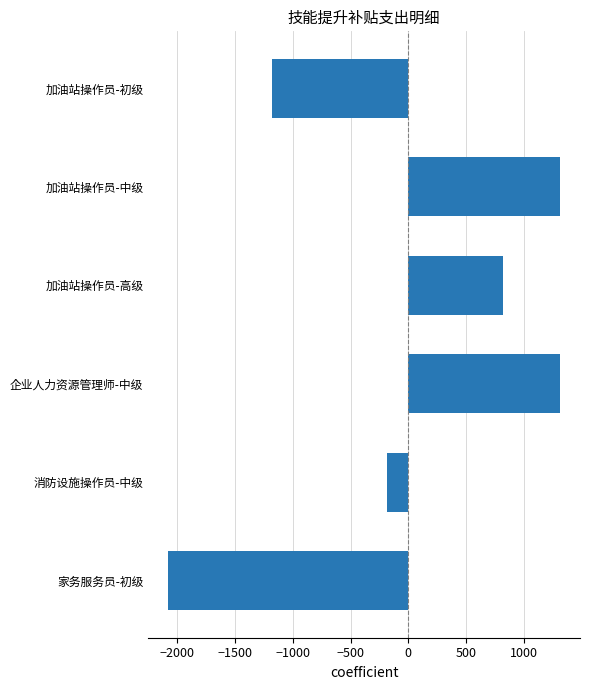

What is the label of the 2nd bar from the top?

加油站操作员-中级